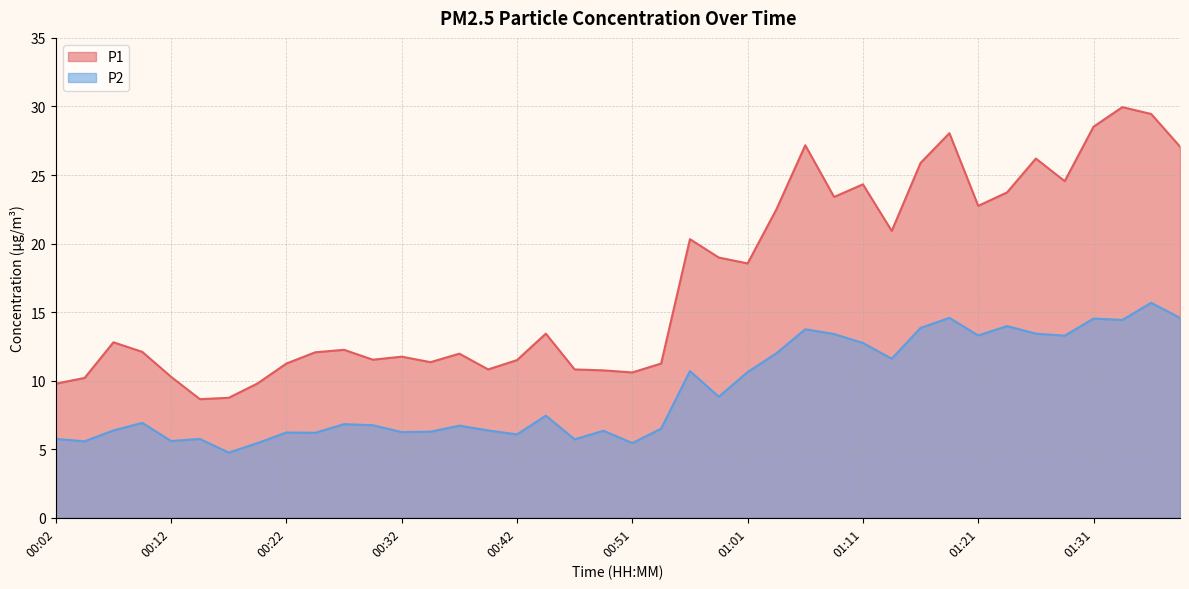

What is the difference between the highest and lowest values at 00:17?

4.0